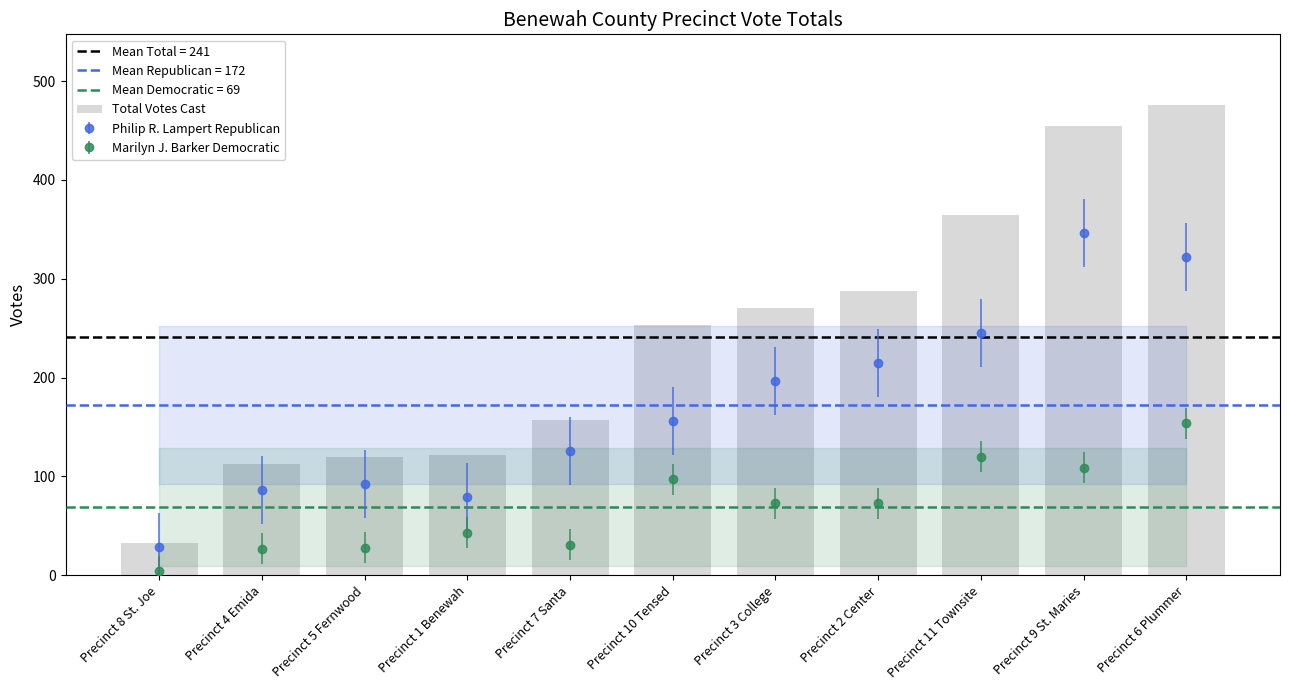

Rank the categories by value from lowest to highest.

Precinct 8 St. Joe, Precinct 4 Emida, Precinct 5 Fernwood, Precinct 1 Benewah, Precinct 7 Santa, Precinct 10 Tensed, Precinct 3 College, Precinct 2 Center, Precinct 11 Townsite, Precinct 9 St. Maries, Precinct 6 Plummer